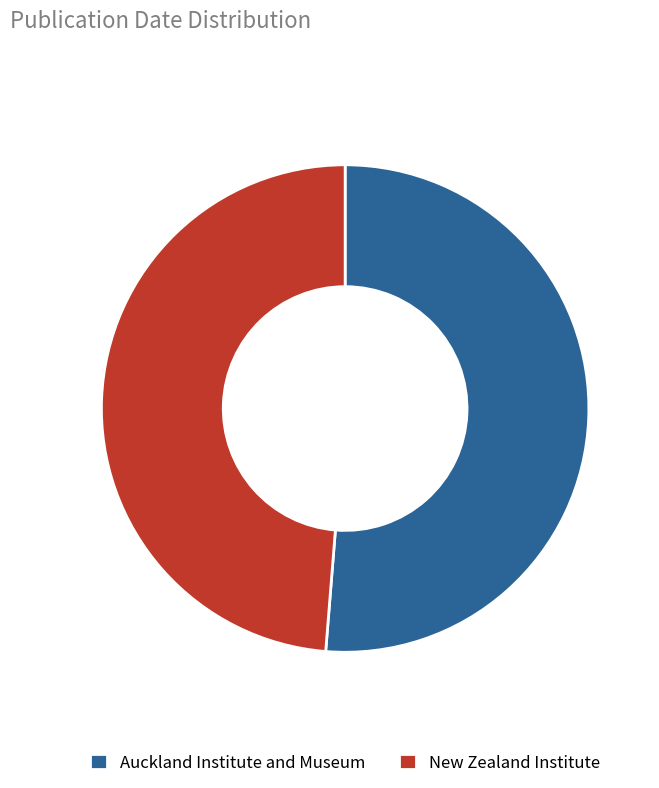

Is it true that New Zealand Institute is 49% of the pie?

True